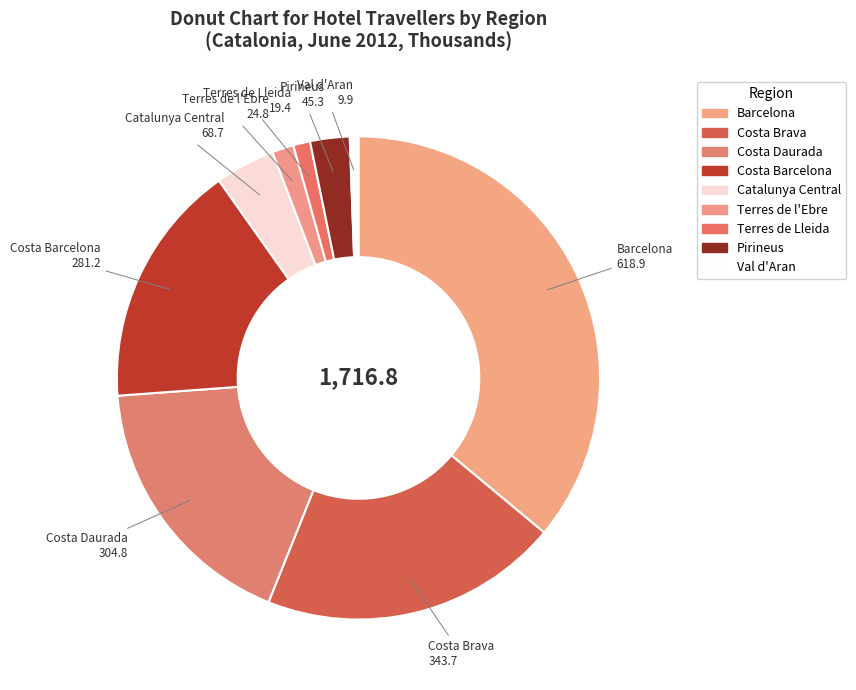

Which category has the biggest portion of the pie?

Barcelona